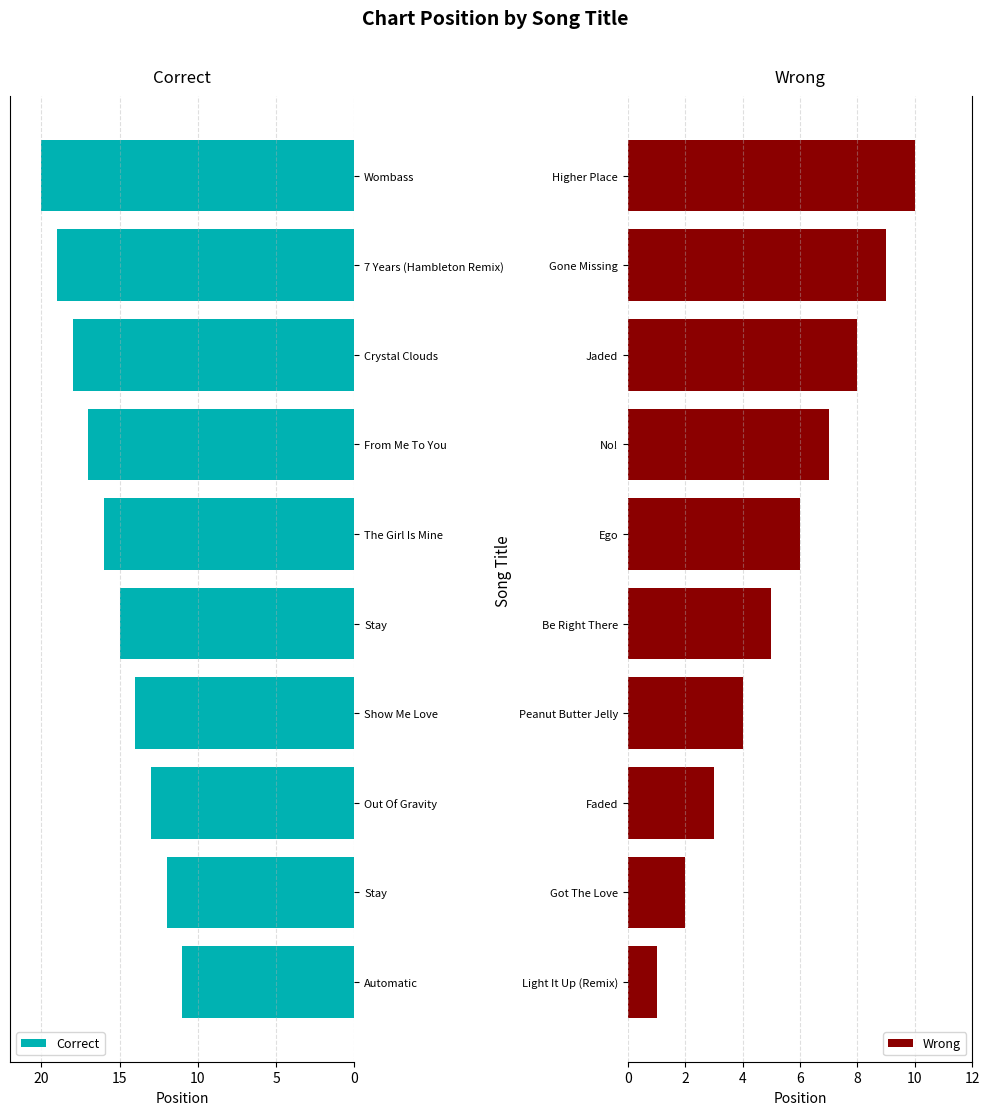

How many Correct values are between -18 and -13?

6